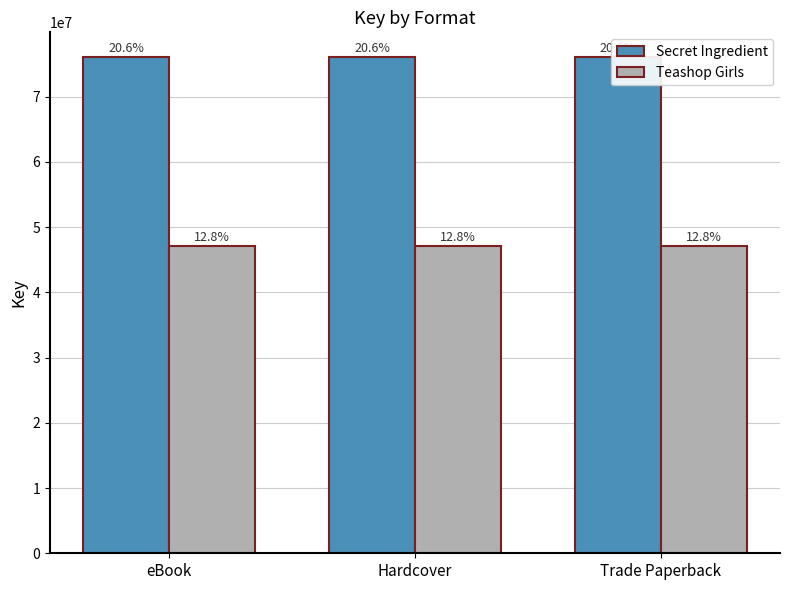

What position from the right is Hardcover?

2